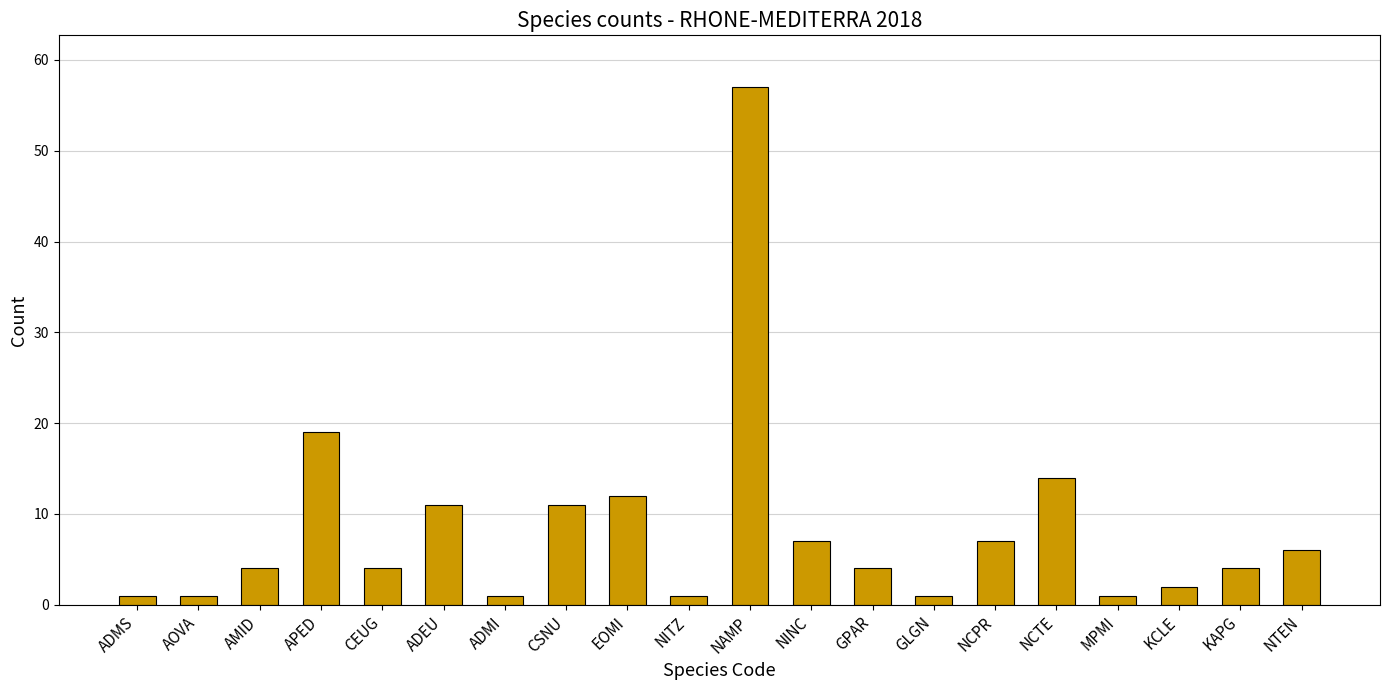

Reading right to left, what are all the values shown in this chart?

NTEN=6	KAPG=4	KCLE=2	MPMI=1	NCTE=14	NCPR=7	GLGN=1	GPAR=4	NINC=7	NAMP=57	NITZ=1	EOMI=12	CSNU=11	ADMI=1	ADEU=11	CEUG=4	APED=19	AMID=4	AOVA=1	ADMS=1